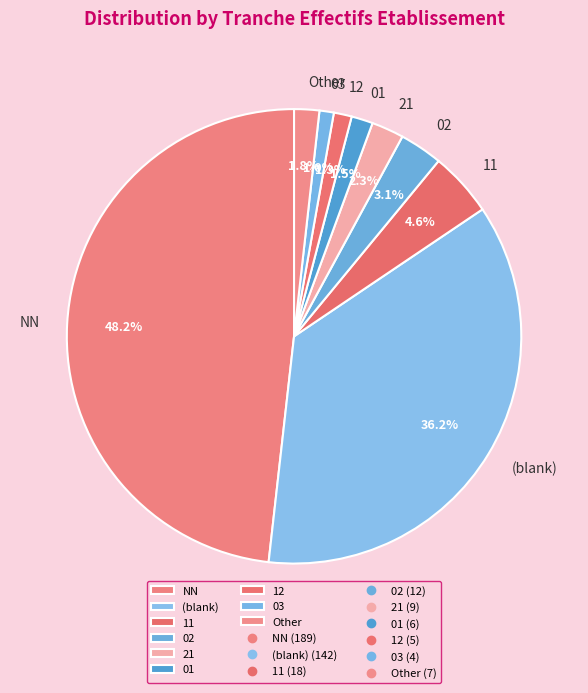

Is there any slice that represents more than half of the pie?

No